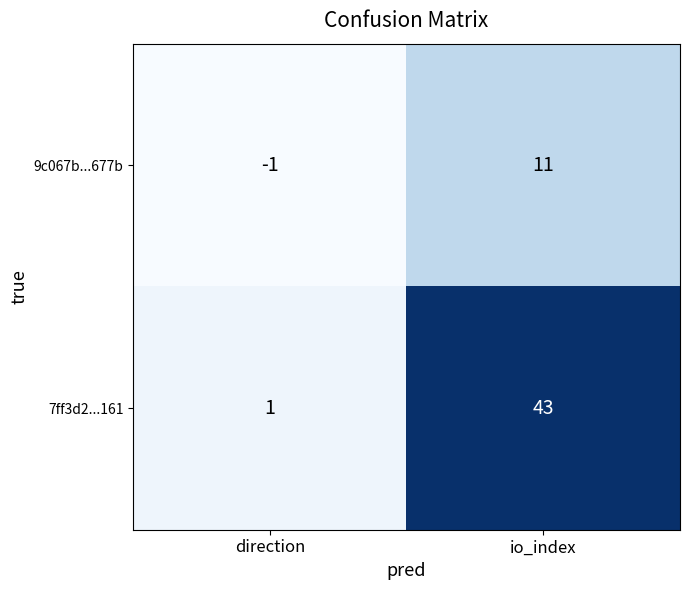

At which label is 9c067b...677b closest to 5?

direction